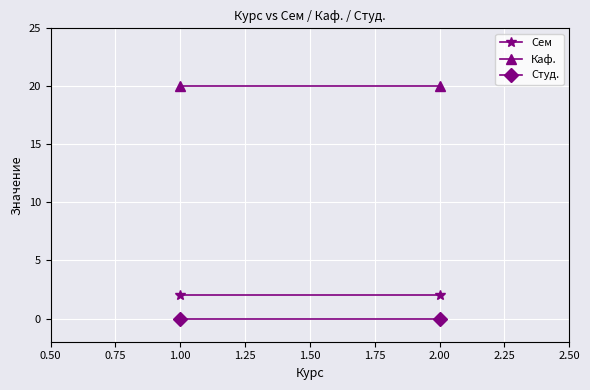

Which series has the widest spread of values?

Сем